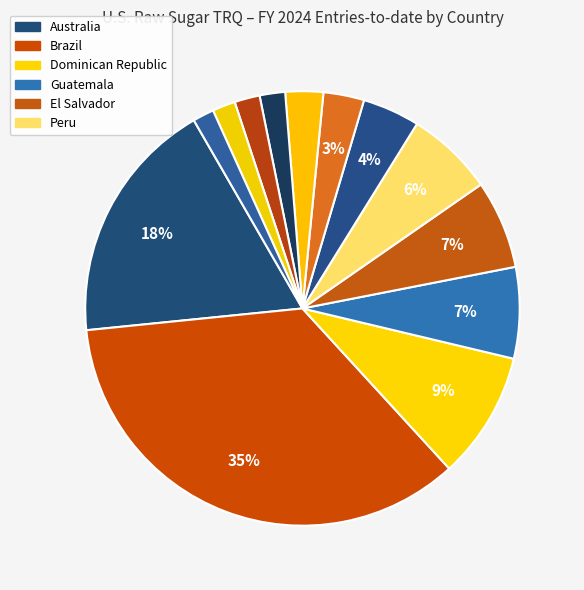

Rank the categories by value from lowest to highest.

Mauritius, Fiji, Colombia, Honduras, Guyana, Eswatini, South Africa, Peru, El Salvador, Guatemala, Dominican Republic, Australia, Brazil